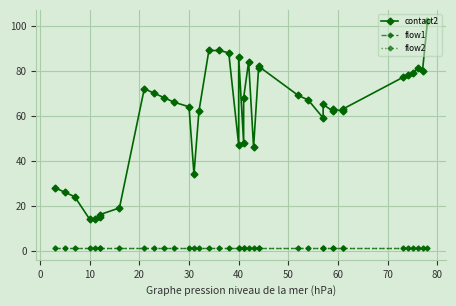

True or false: flow2 and flow1 cross at least once.

False